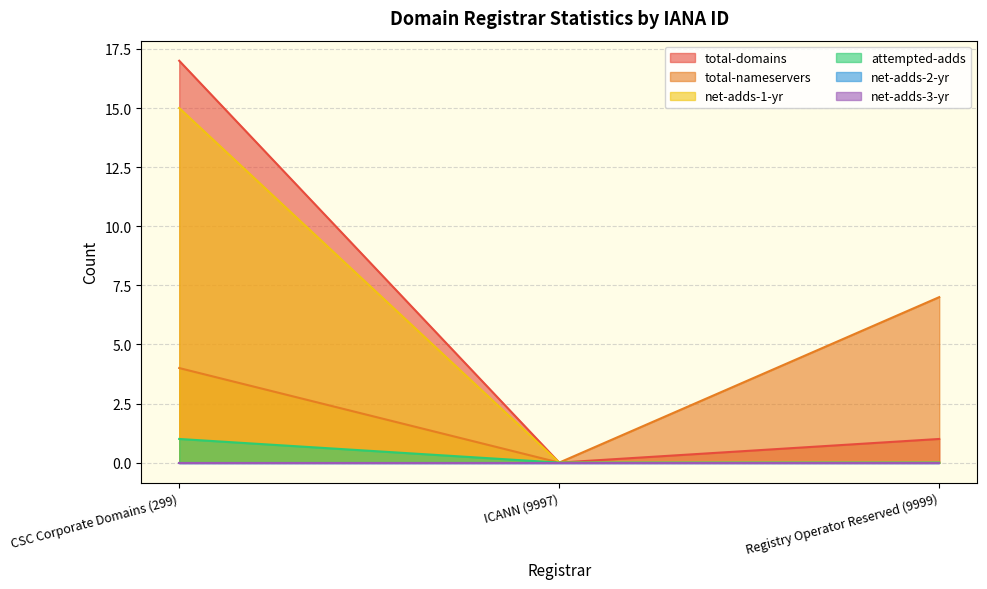

How many values in total-domains are above zero?

2